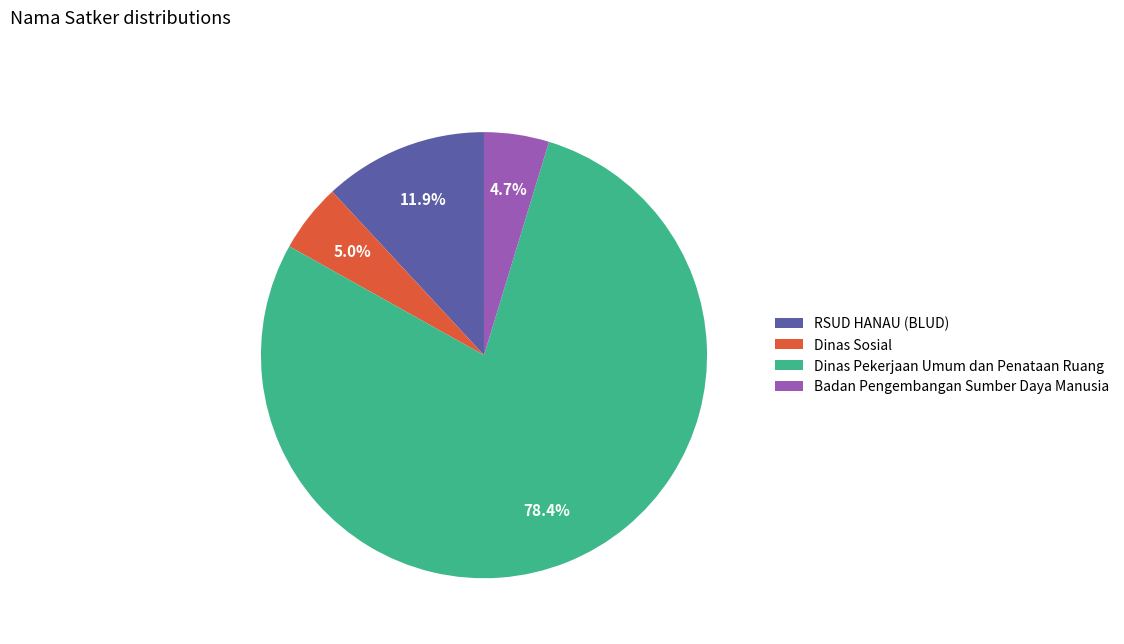

To the nearest percent, what is the difference between the largest and smallest slice percentages?

74%